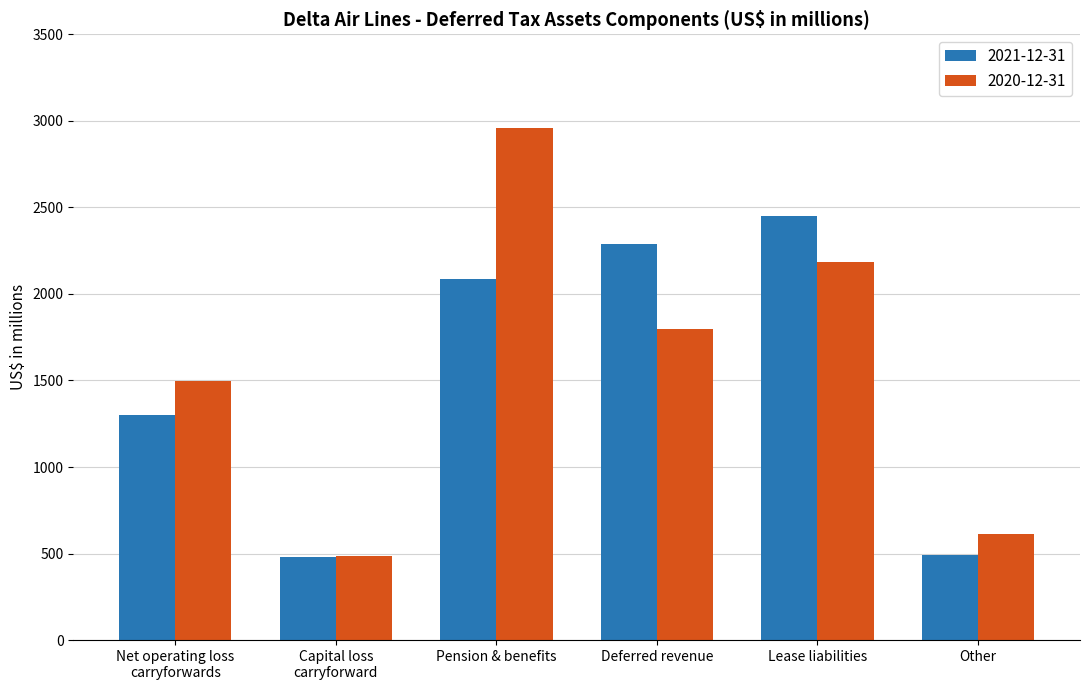

What position from the right is Net operating loss
carryforwards?

6